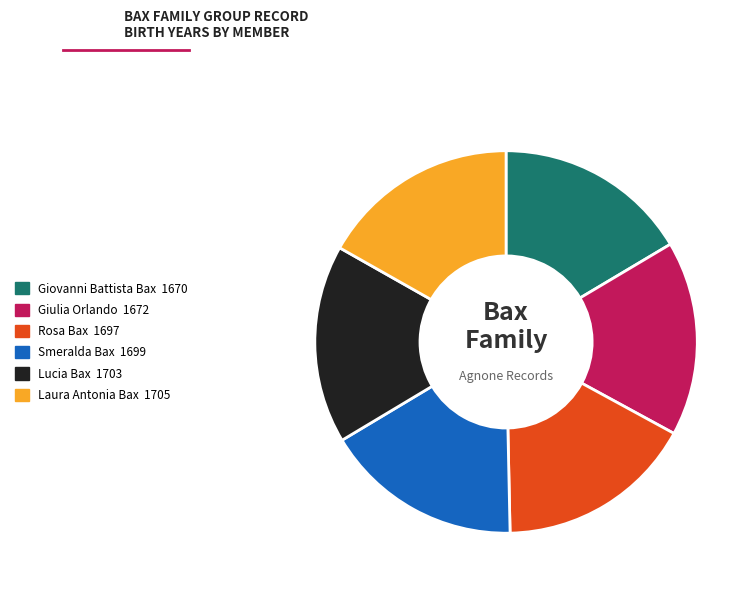

Is the sum of Giovanni Battista Bax and Lucia Bax greater than half?

No